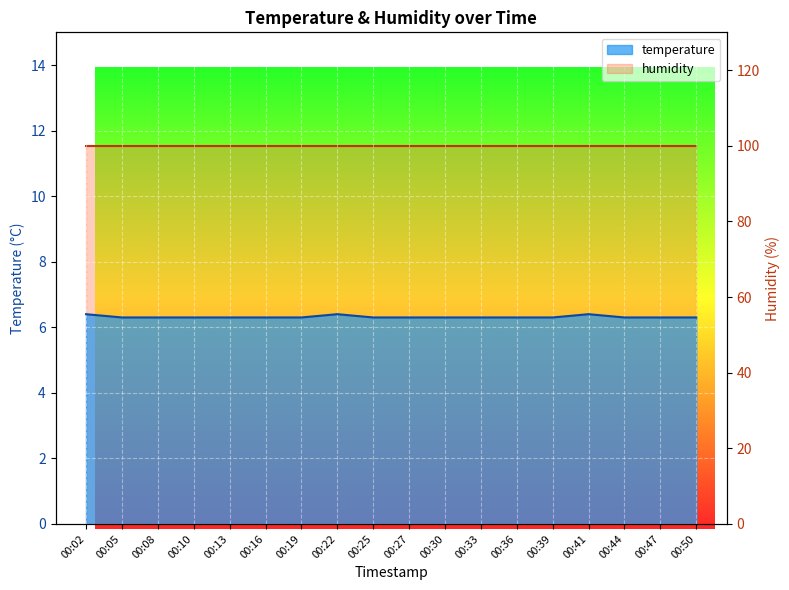

Reading left to right, list all the values displayed in this chart.

6.4	6.3	6.3	6.3	6.3	6.3	6.3	6.4	6.3	6.3	6.3	6.3	6.3	6.3	6.4	6.3	6.3	6.3